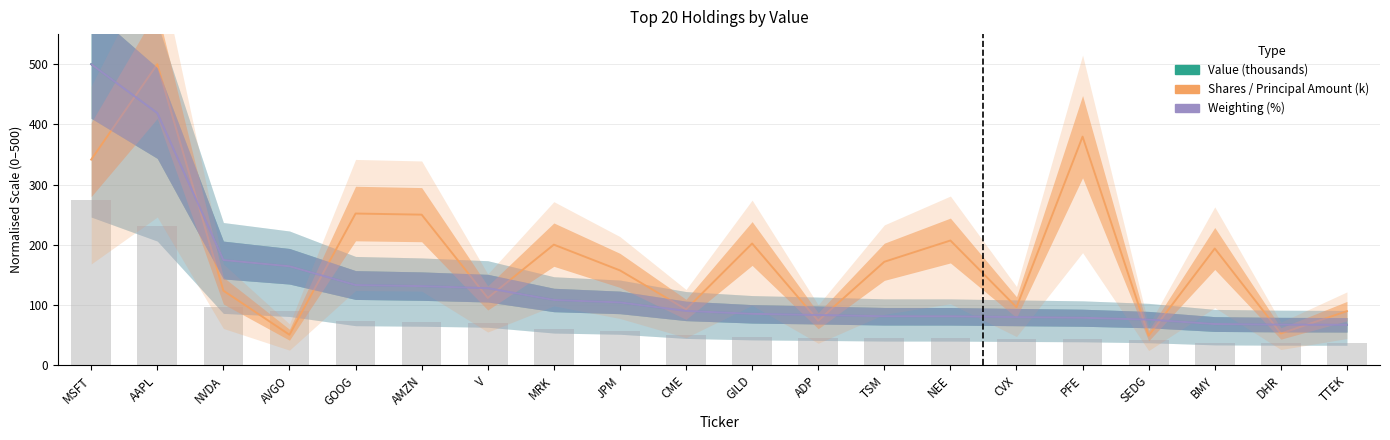

What value does the Shares / Principal Amount (k) series have at MRK?

200.1